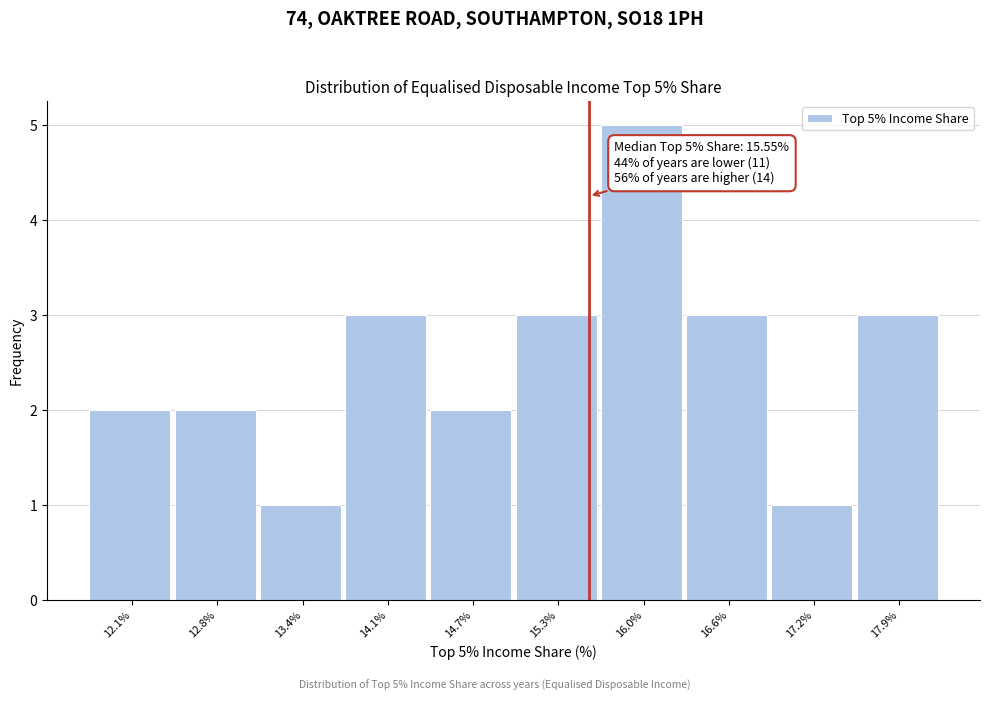

Over which range of the x-axis is the bar tallest?

15.6 to 16.3